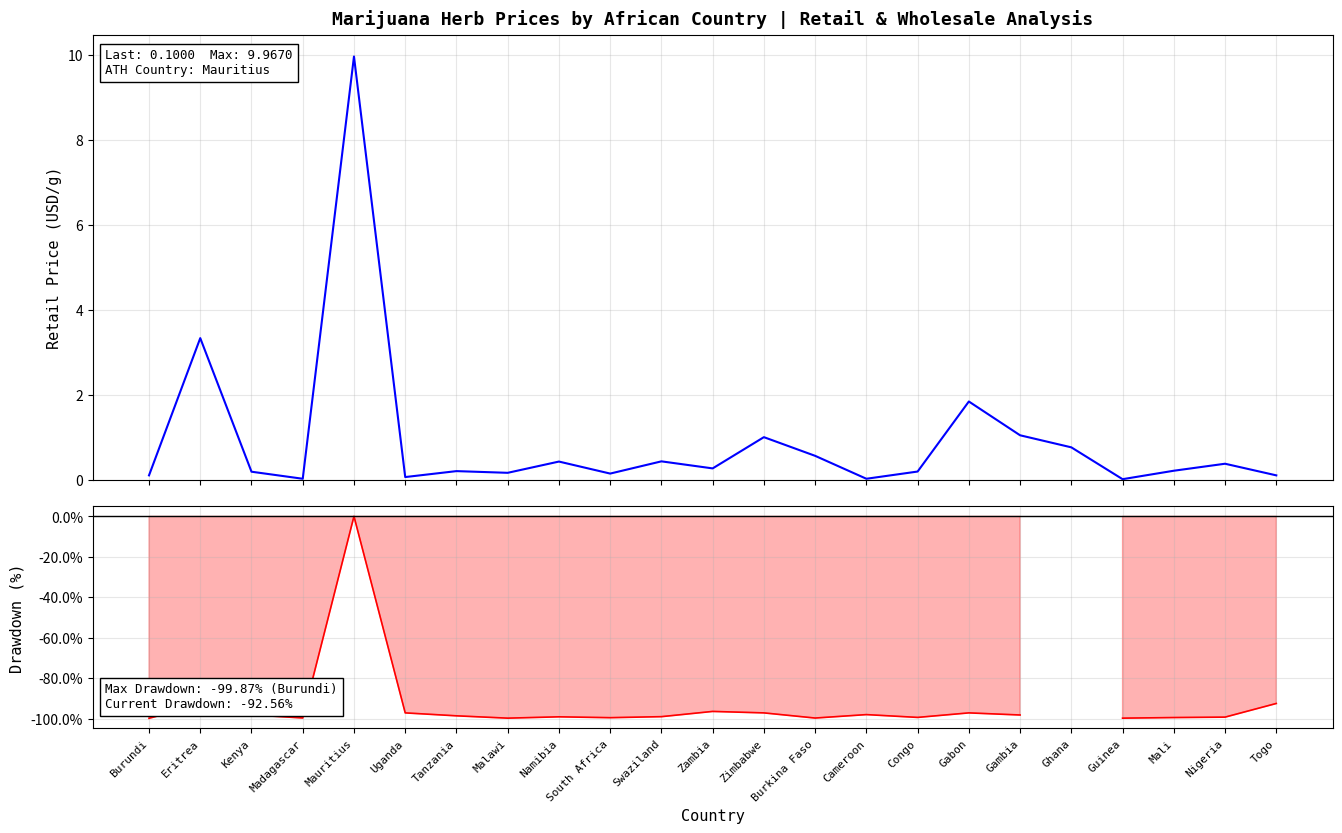

Is the value of Wholesale Drawdown (%) at Nigeria greater than the value of Retail Price (USD/g) at Tanzania?

No